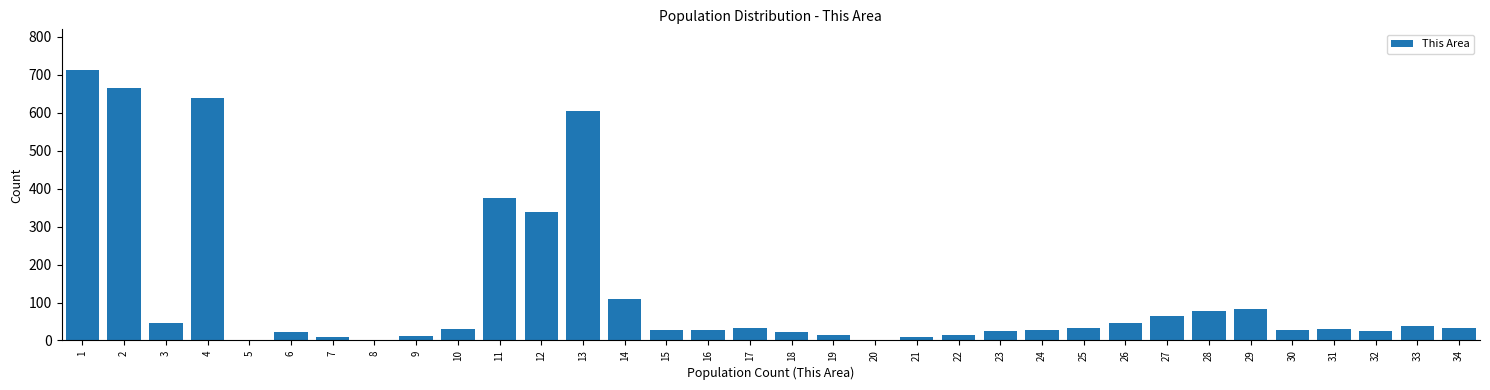

True or false: the data shows 32 at 25.

True